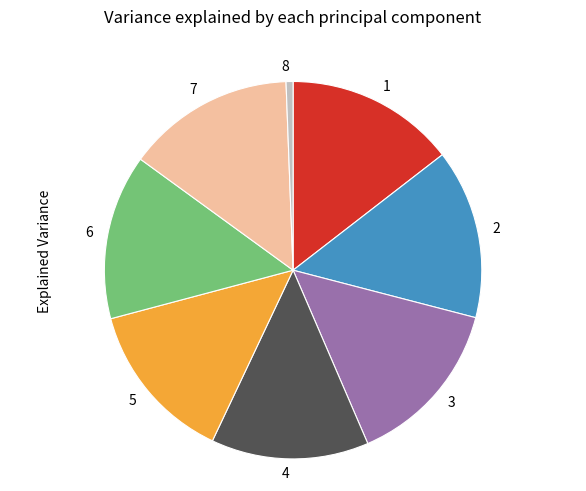

Approximately how many times larger is the value at 7 compared to 5?

1.0